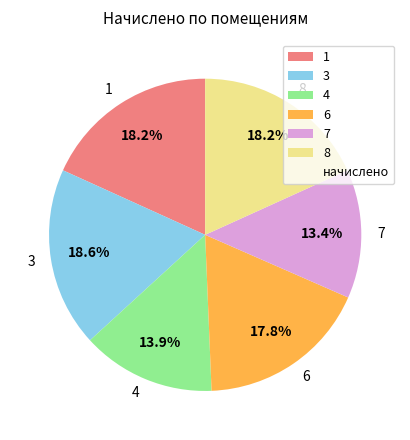

Does 1 represent more than half of the total?

No